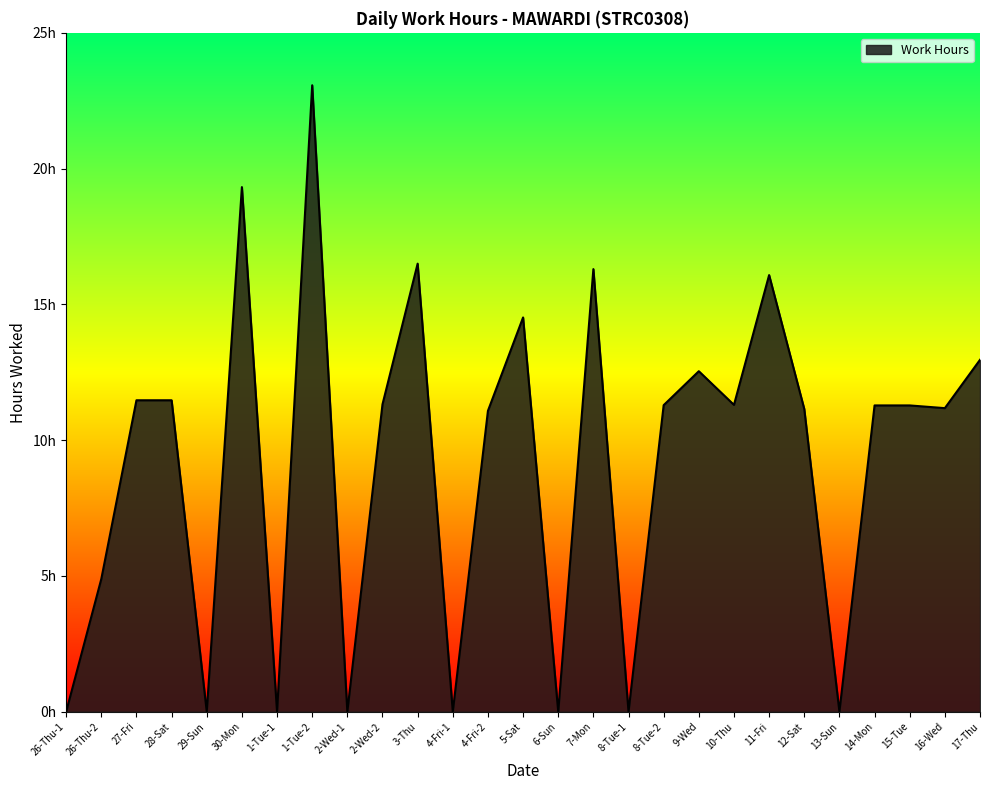

At which category does the data reach its first local valley?

29-Sun